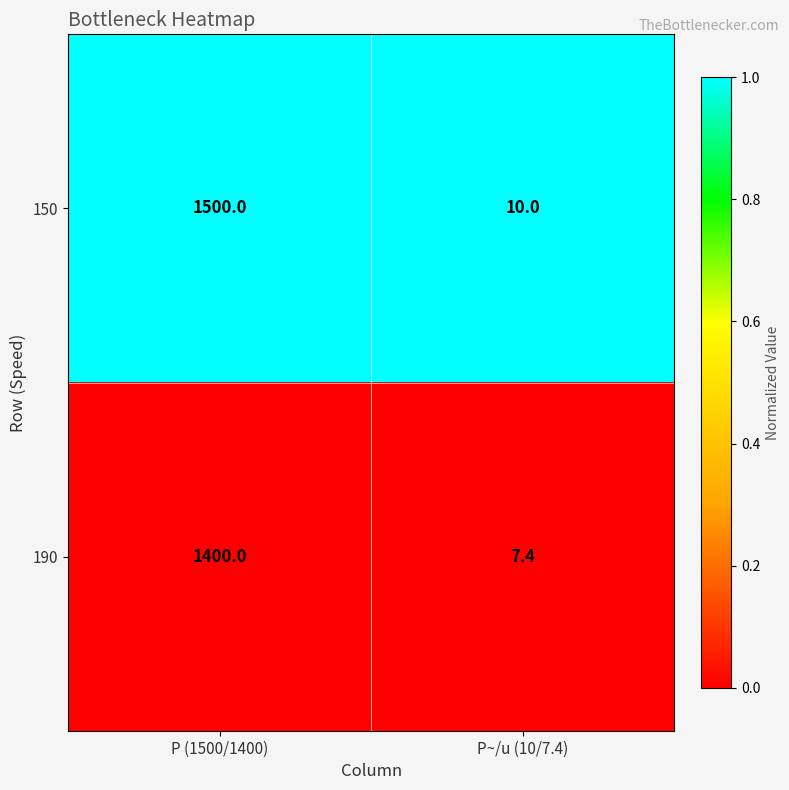

At which category does the chart reach its minimum across all series?

P~/u (10/7.4)